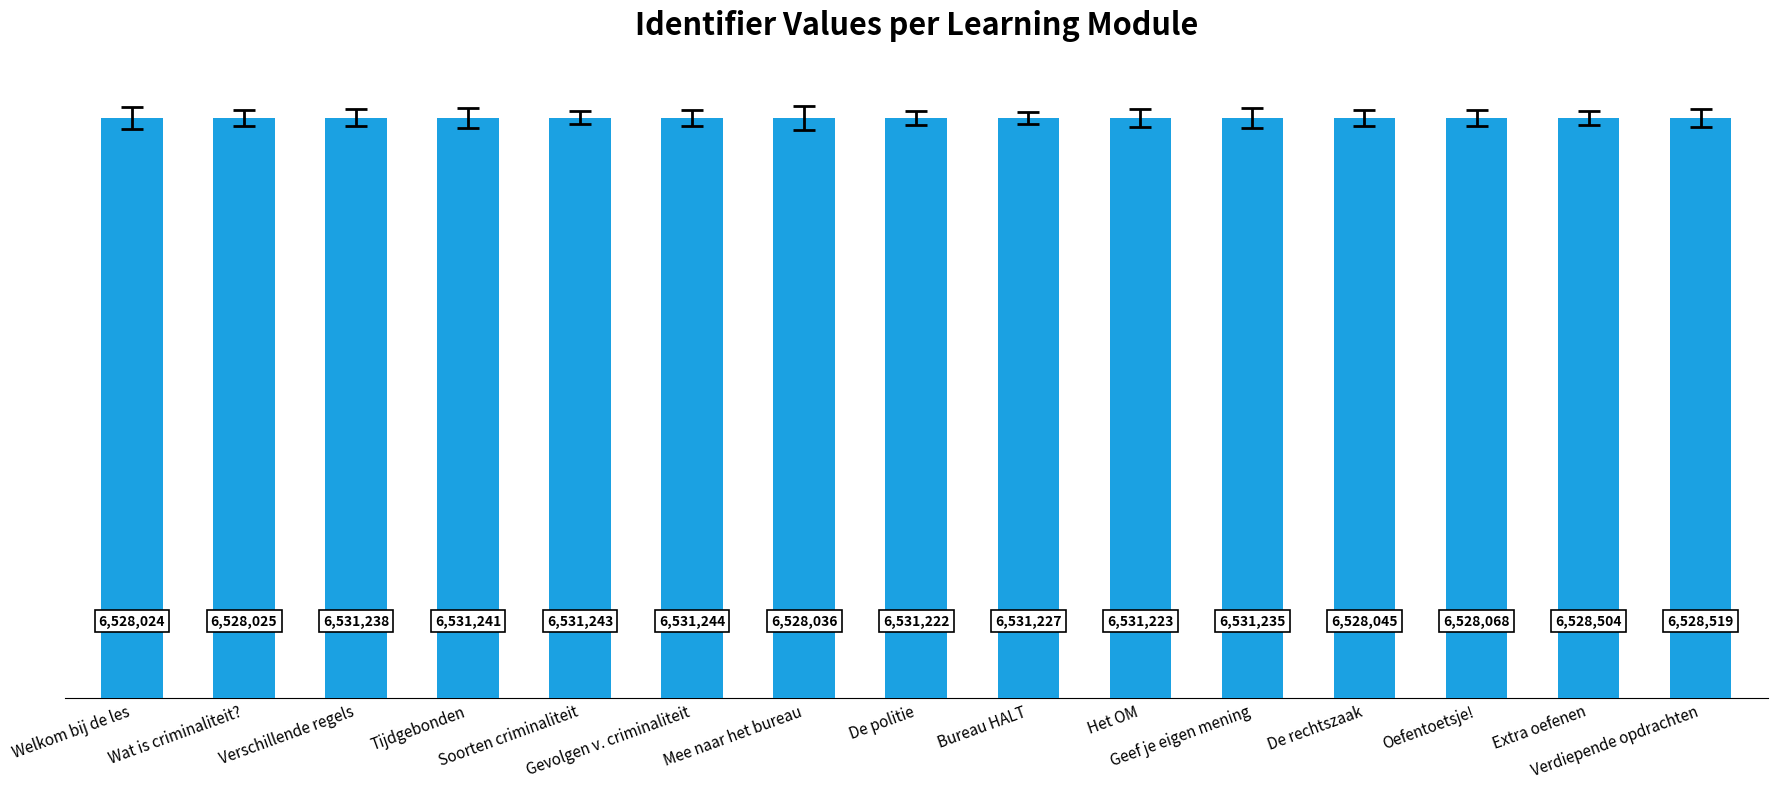

Are the bars horizontal?

No